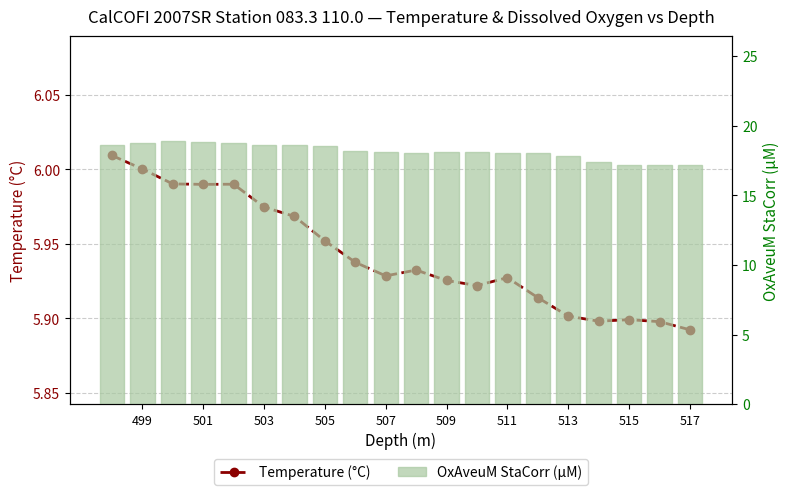

Does the chart contain any negative values?

No